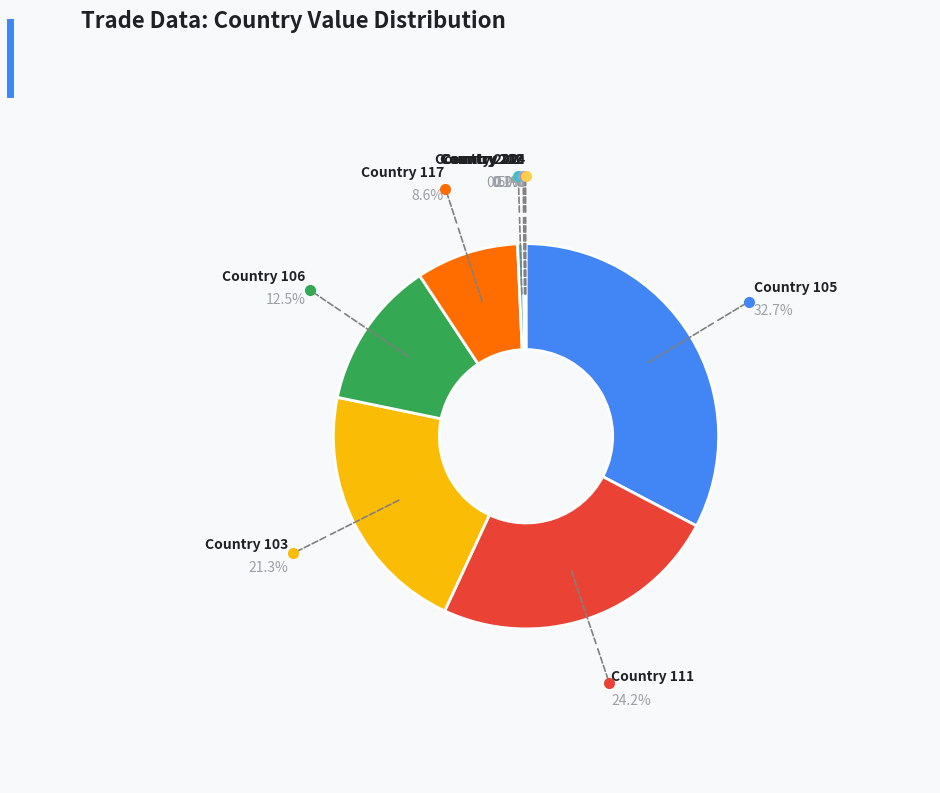

Does any single category account for the majority?

No